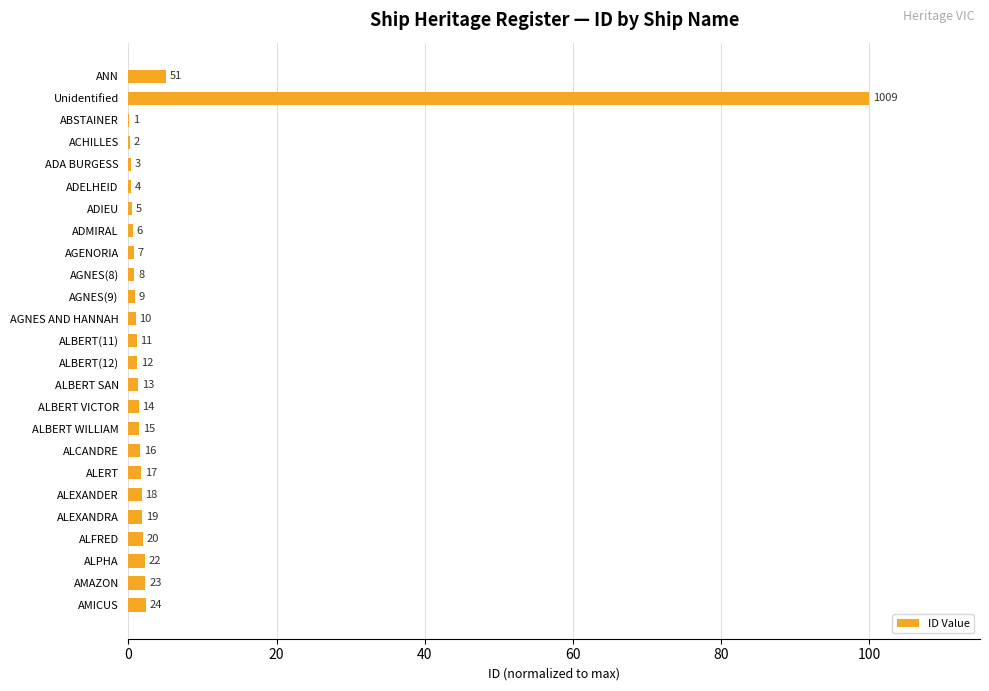

Are the bars horizontal?

Yes